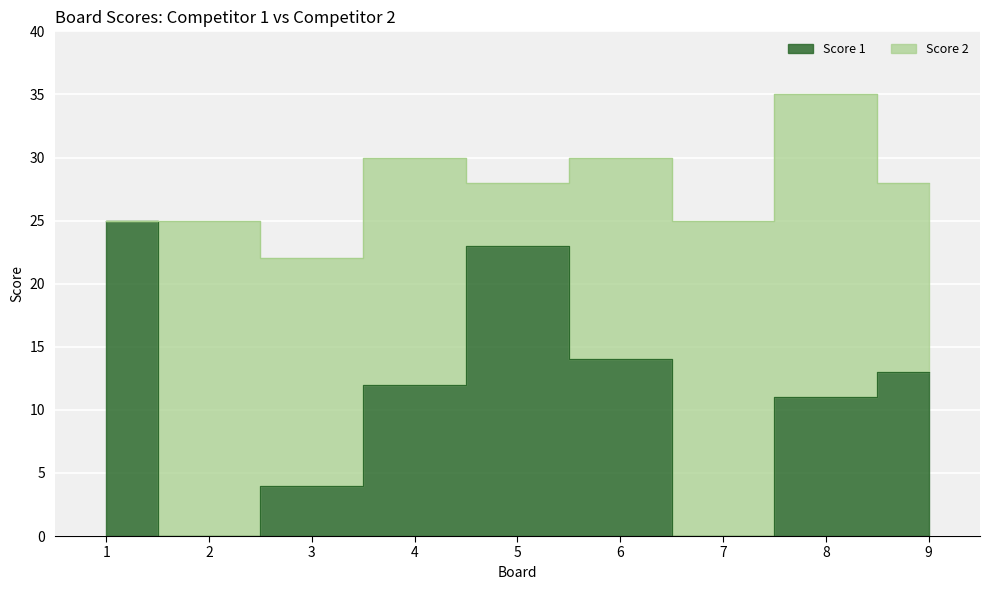

What is the sum of all values?

102